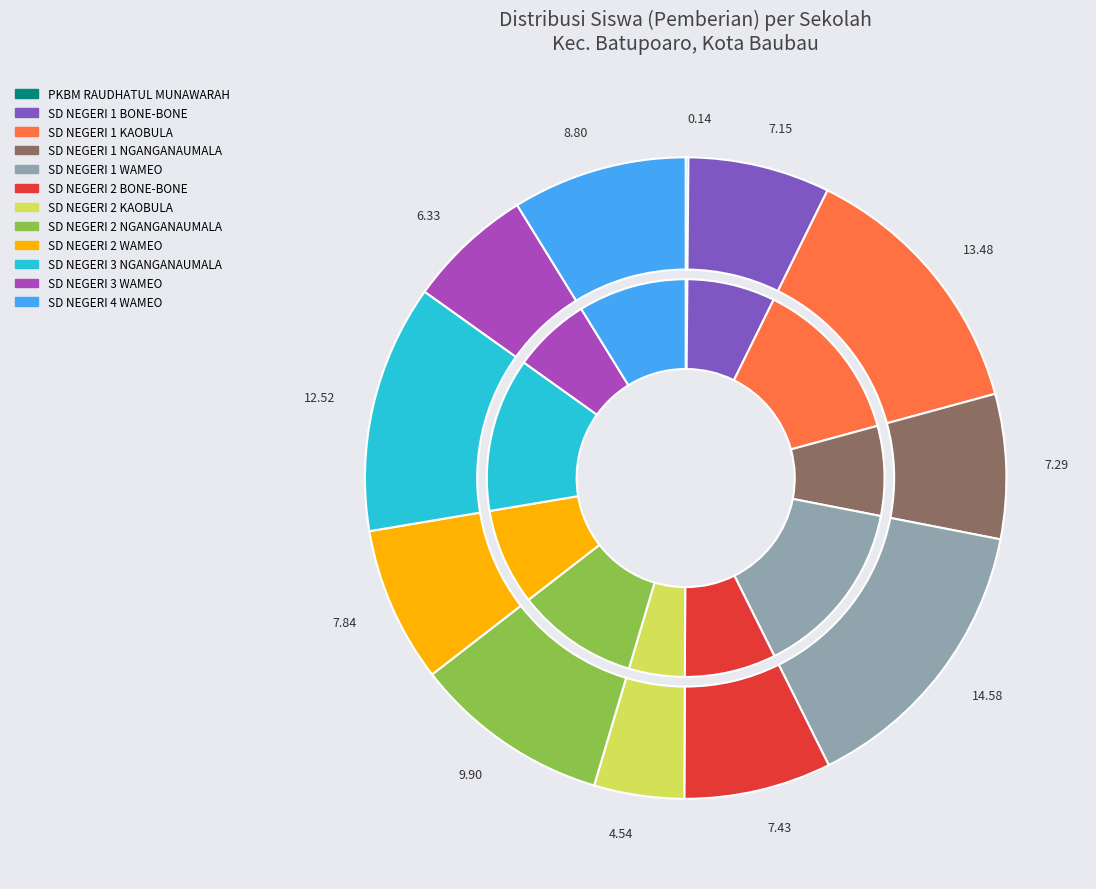

What percentage is the SD NEGERI 1 NGANGANAUMALA slice, to the nearest percent?

7%